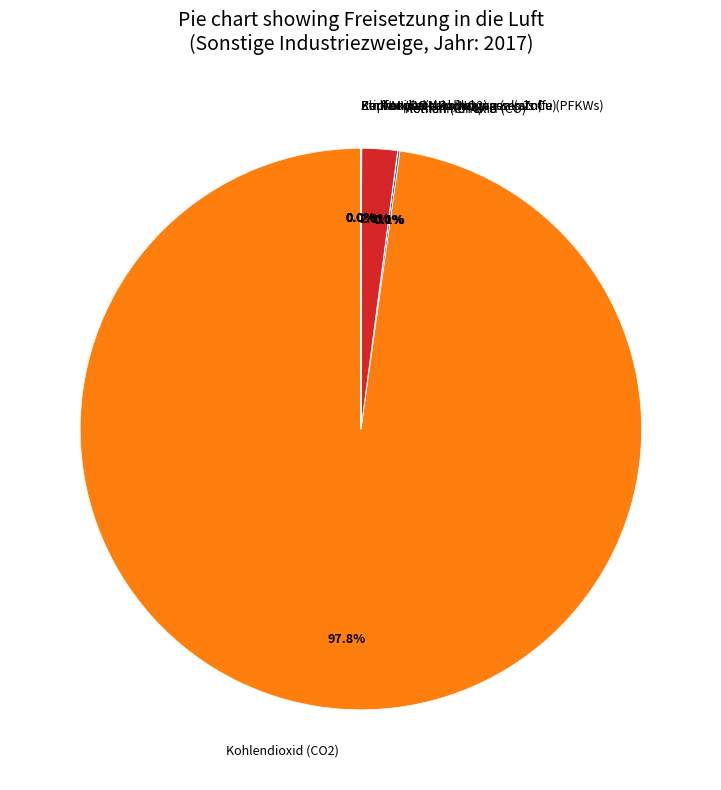

What is the majority slice?

Kohlendioxid (CO2)